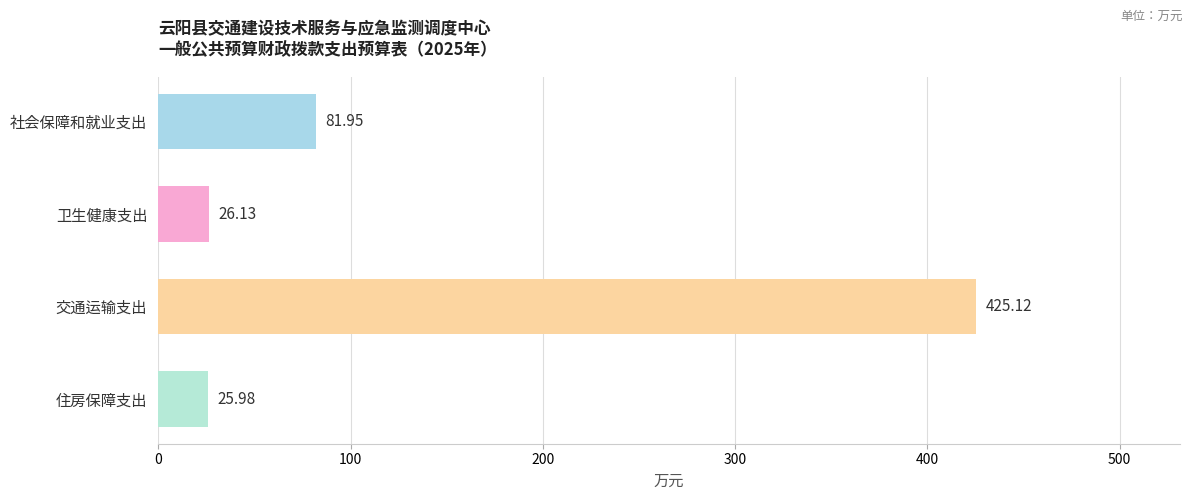

What is the label of the 3rd bar from the top?

交通运输支出